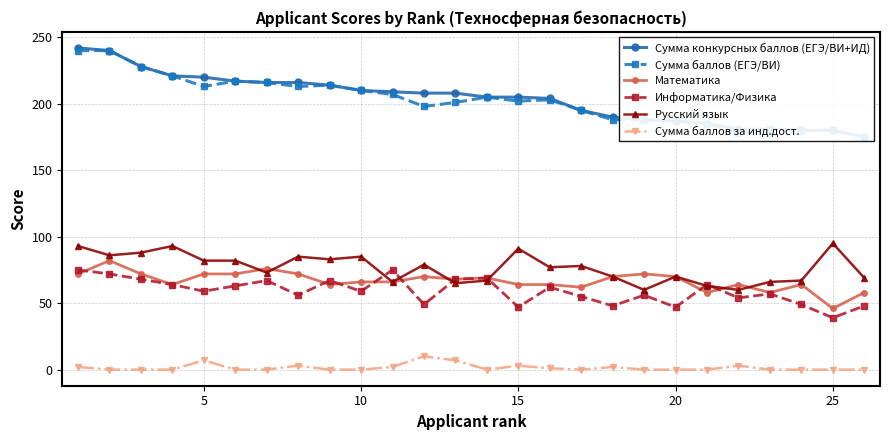

Is it true that Русский язык equals 145 at 10?

False